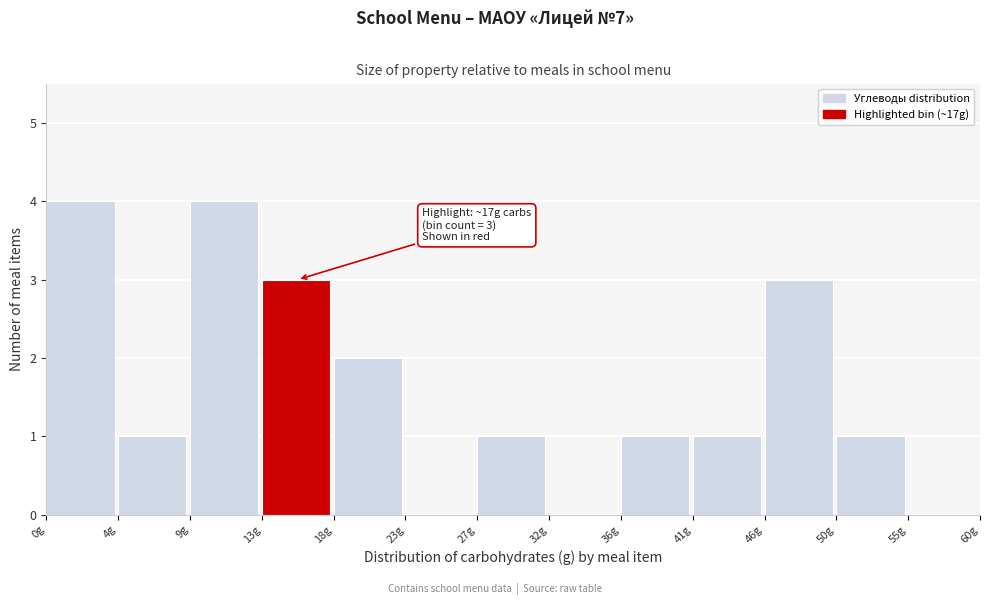

Reading right to left, list all the values displayed in this chart.

55g=0	50g=1	46g=3	41g=1	36g=1	32g=0	27g=1	23g=0	18g=2	13g=3	9g=4	4g=1	0g=4